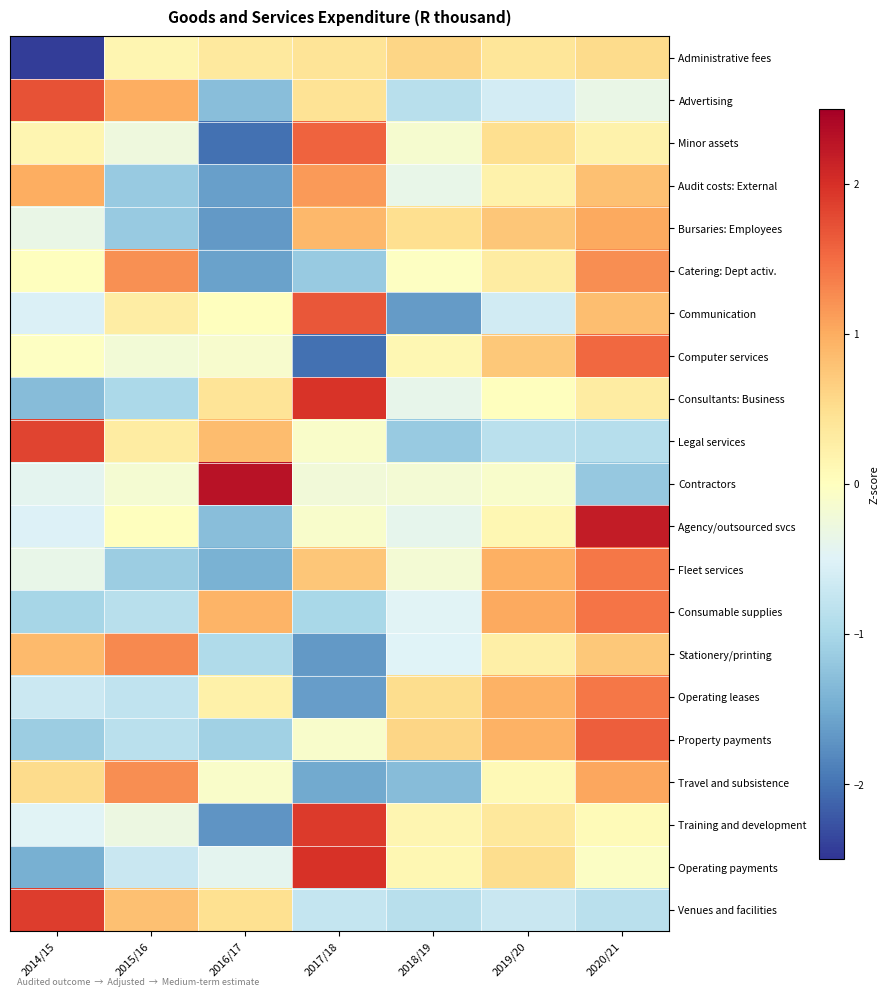

Reading left to right, transcribe all the data shown in this chart.

Administrative fees: 2014/15=-2.4	2015/16=0.2	2016/17=0.3	2017/18=0.4	2018/19=0.6	2019/20=0.4	2020/21=0.5
Advertising: 2014/15=1.7	2015/16=1.0	2016/17=-1.3	2017/18=0.4	2018/19=-0.9	2019/20=-0.6	2020/21=-0.3
Minor assets: 2014/15=0.1	2015/16=-0.3	2016/17=-2.0	2017/18=1.6	2018/19=-0.1	2019/20=0.5	2020/21=0.2
Audit costs: External: 2014/15=1.0	2015/16=-1.2	2016/17=-1.6	2017/18=1.1	2018/19=-0.4	2019/20=0.2	2020/21=0.8
Bursaries: Employees: 2014/15=-0.3	2015/16=-1.2	2016/17=-1.7	2017/18=0.9	2018/19=0.5	2019/20=0.8	2020/21=1.0
Catering: Dept activ.: 2014/15=0.0	2015/16=1.2	2016/17=-1.6	2017/18=-1.2	2018/19=-0.0	2019/20=0.3	2020/21=1.2
Communication: 2014/15=-0.5	2015/16=0.3	2016/17=0.0	2017/18=1.7	2018/19=-1.7	2019/20=-0.6	2020/21=0.8
Computer services: 2014/15=-0.0	2015/16=-0.2	2016/17=-0.1	2017/18=-2.0	2018/19=0.1	2019/20=0.7	2020/21=1.5
Consultants: Business: 2014/15=-1.3	2015/16=-1.0	2016/17=0.4	2017/18=2.0	2018/19=-0.4	2019/20=0.0	2020/21=0.3
Legal services: 2014/15=1.8	2015/16=0.3	2016/17=0.8	2017/18=-0.1	2018/19=-1.2	2019/20=-0.8	2020/21=-0.9
Contractors: 2014/15=-0.4	2015/16=-0.2	2016/17=2.3	2017/18=-0.2	2018/19=-0.2	2019/20=-0.1	2020/21=-1.2
Agency/outsourced svcs: 2014/15=-0.5	2015/16=0.0	2016/17=-1.3	2017/18=-0.1	2018/19=-0.4	2019/20=0.1	2020/21=2.2
Fleet services: 2014/15=-0.4	2015/16=-1.1	2016/17=-1.4	2017/18=0.7	2018/19=-0.2	2019/20=1.0	2020/21=1.4
Consumable supplies: 2014/15=-1.0	2015/16=-0.9	2016/17=0.9	2017/18=-1.0	2018/19=-0.5	2019/20=1.0	2020/21=1.4
Stationery/printing: 2014/15=0.9	2015/16=1.3	2016/17=-1.0	2017/18=-1.7	2018/19=-0.5	2019/20=0.2	2020/21=0.7
Operating leases: 2014/15=-0.7	2015/16=-0.8	2016/17=0.2	2017/18=-1.6	2018/19=0.5	2019/20=1.0	2020/21=1.4
Property payments: 2014/15=-1.1	2015/16=-0.8	2016/17=-1.1	2017/18=-0.1	2018/19=0.6	2019/20=0.9	2020/21=1.6
Travel and subsistence: 2014/15=0.5	2015/16=1.2	2016/17=-0.1	2017/18=-1.5	2018/19=-1.3	2019/20=0.1	2020/21=1.0
Training and development: 2014/15=-0.5	2015/16=-0.3	2016/17=-1.7	2017/18=1.9	2018/19=0.1	2019/20=0.4	2020/21=0.1
Operating payments: 2014/15=-1.5	2015/16=-0.7	2016/17=-0.4	2017/18=2.0	2018/19=0.1	2019/20=0.5	2020/21=-0.1
Venues and facilities: 2014/15=1.9	2015/16=0.8	2016/17=0.5	2017/18=-0.8	2018/19=-0.9	2019/20=-0.7	2020/21=-0.8